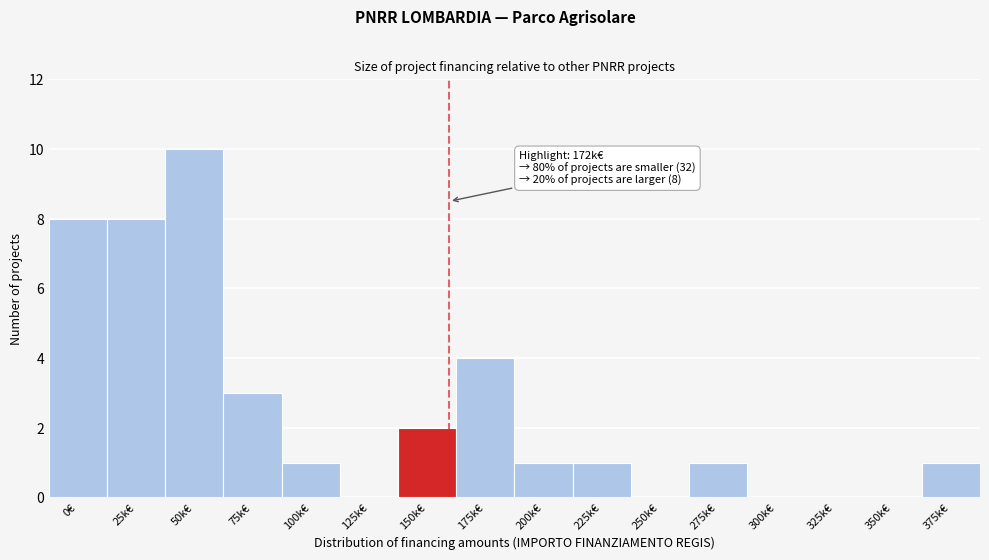

Reading left to right, extract all data points from this chart.

0€=8	25k€=8	50k€=10	75k€=3	100k€=1	125k€=0	150k€=2	175k€=4	200k€=1	225k€=1	250k€=0	275k€=1	300k€=0	325k€=0	350k€=0	375k€=1